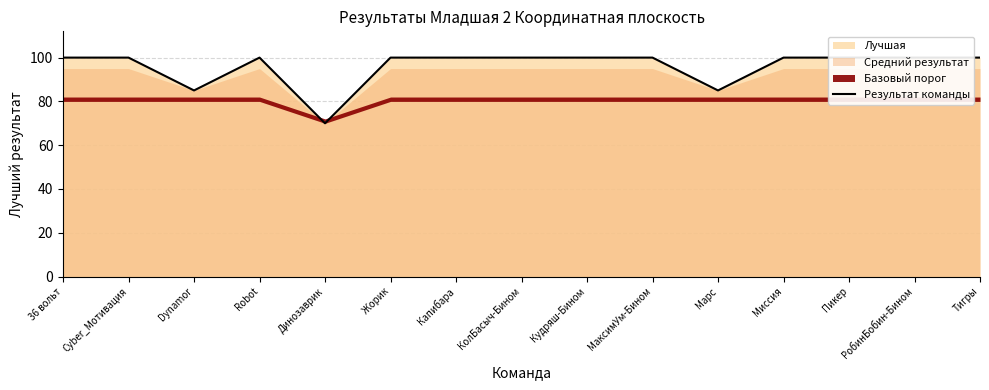

What value does the data have at КолБасыч-Бином, to the nearest 5?

100